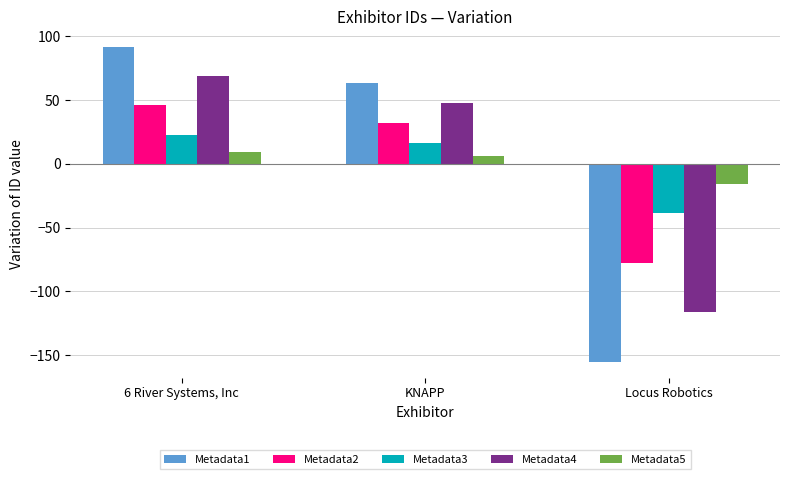

How many series are shown in this chart?

5